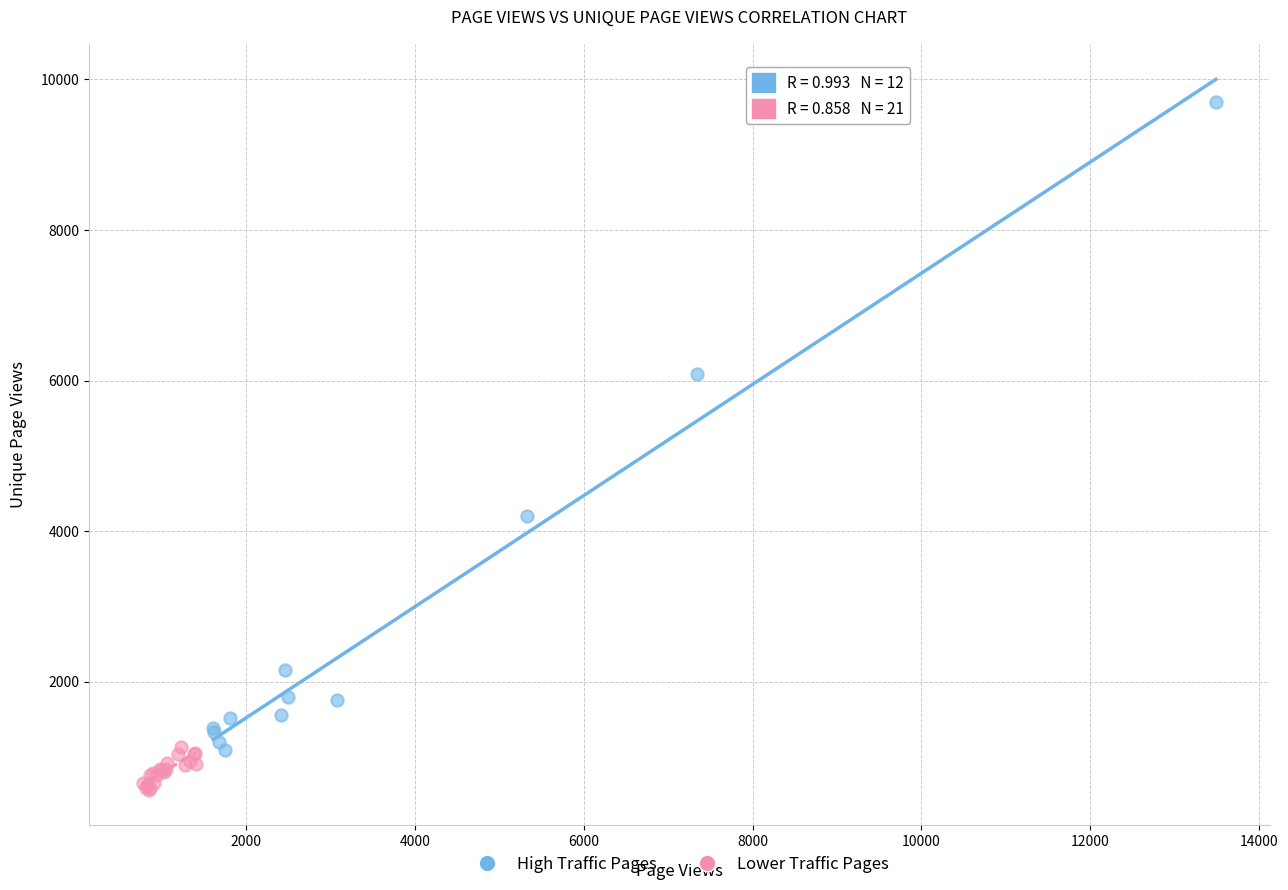

Which series contains the lowest Y value?

Lower Traffic Pages